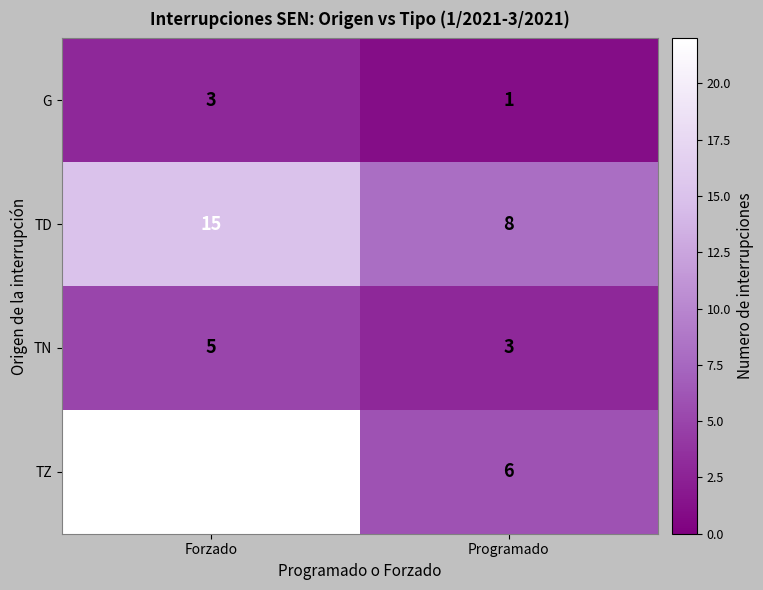

At which label does TN reach its minimum?

Programado